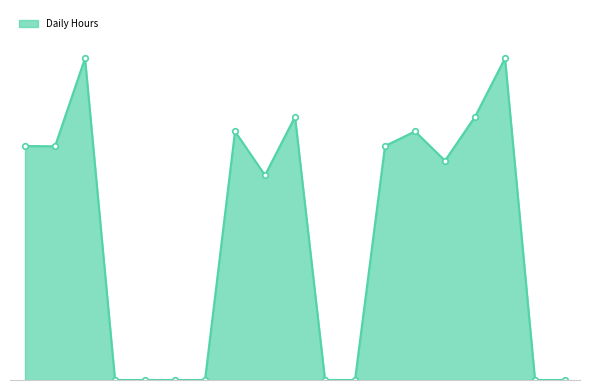

True or false: there are more than 2 points higher than both neighbors.

True